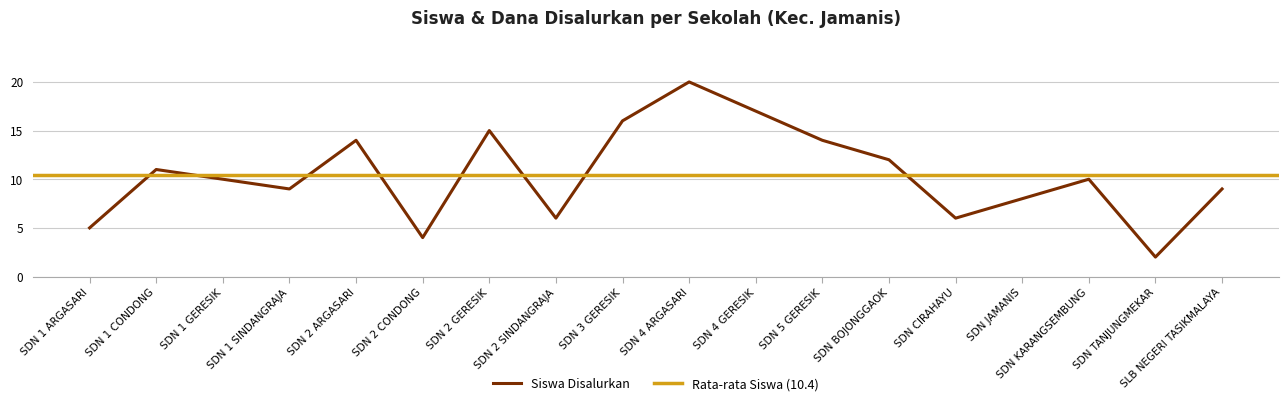

What is the difference between the second highest and second lowest values?

13